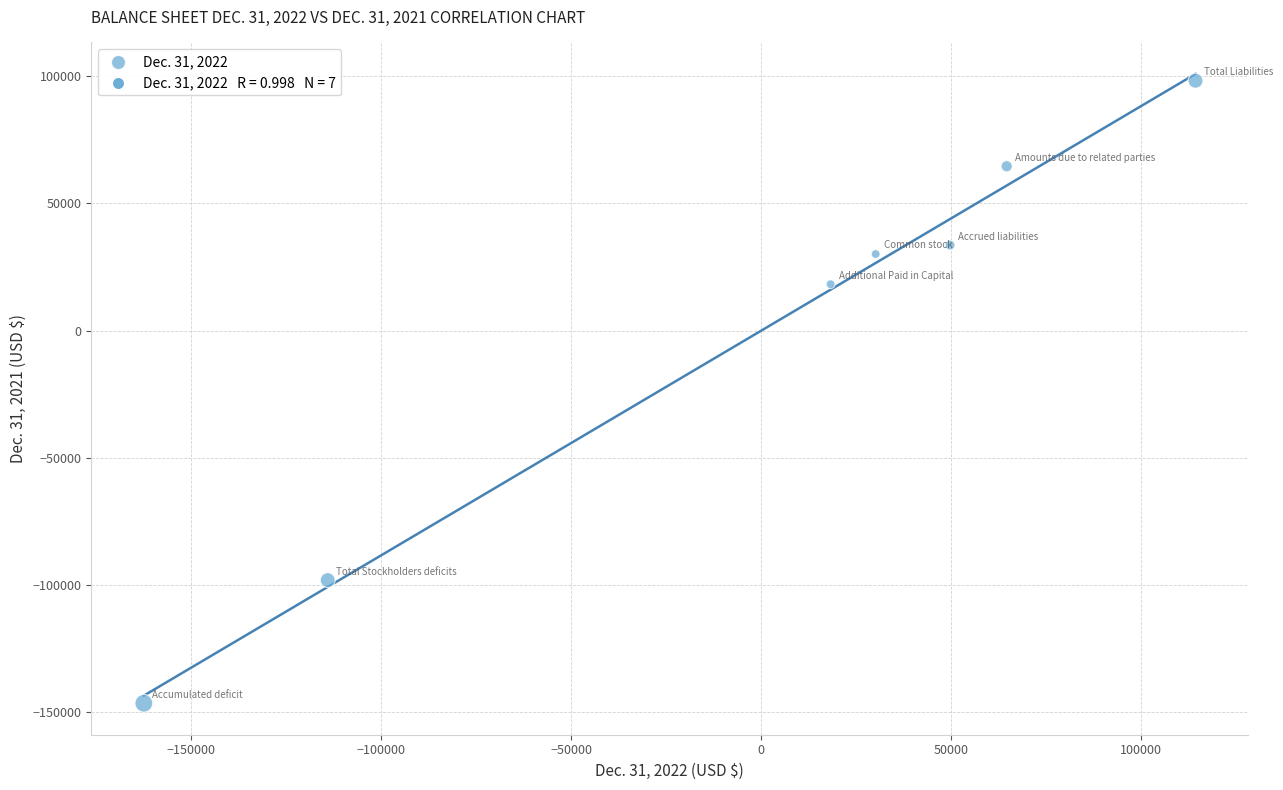

What is the range of Y values (max minus min)?

244636